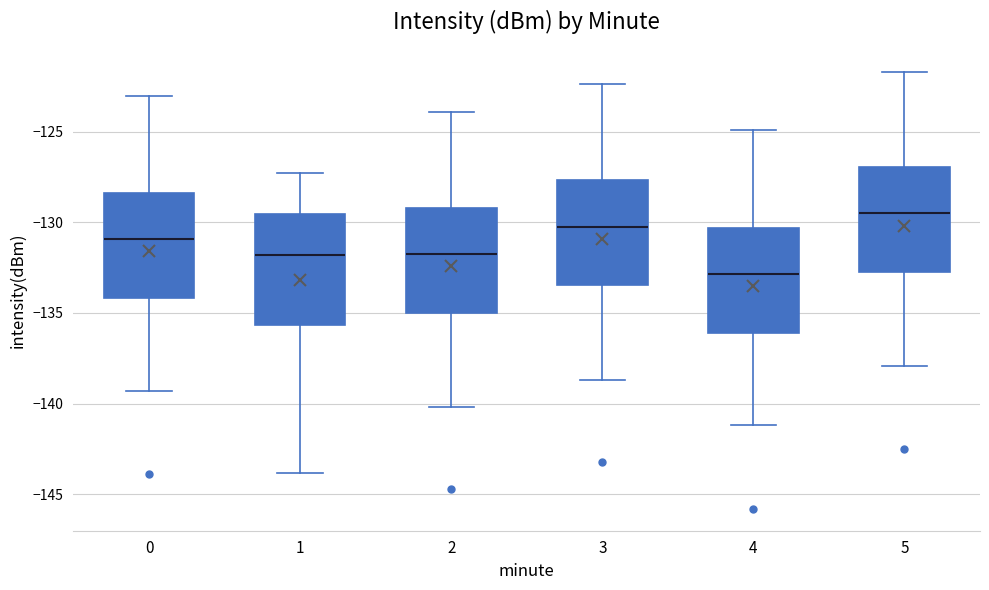

Where does the median line of the box at x = 5 sit on the y-axis? The values are not printed on the chart, so give them approximately, as read against the axis.

-129.5